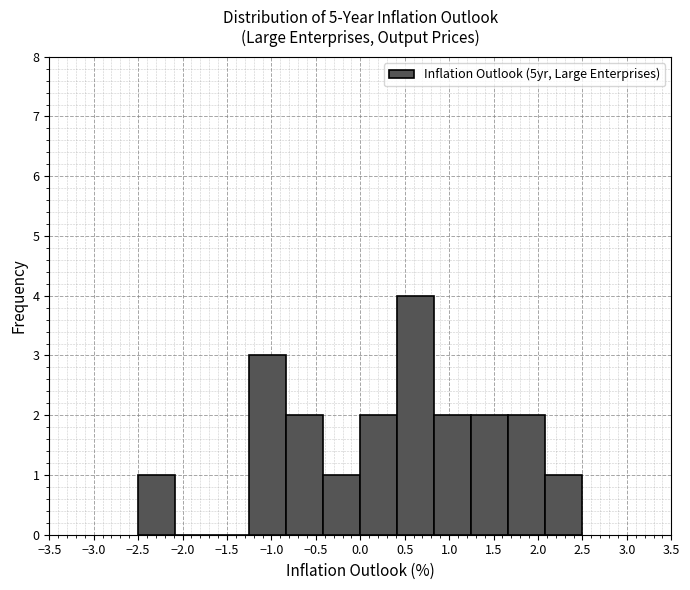

How tall is the bar that spans -0.85 to -0.40 on the x-axis? Neither the bar edges nor the heights are printed on the chart, so give them approximately, as read against the axes.

2